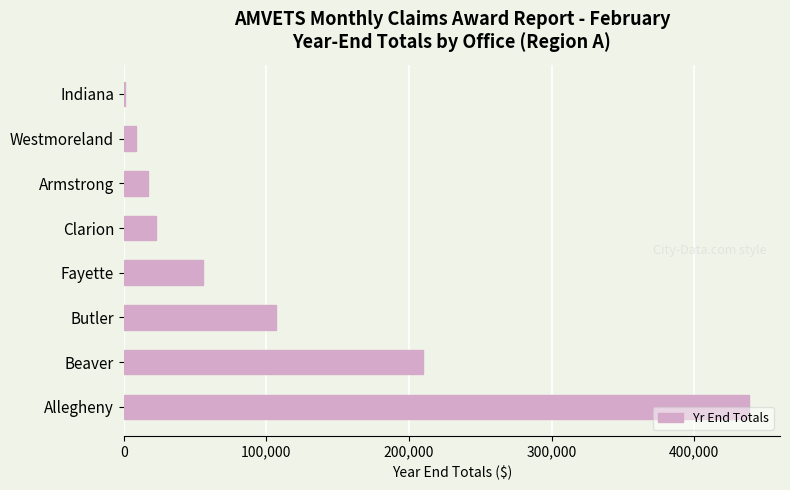

The chart shows a value of 296967 at Allegheny. True or false?

False